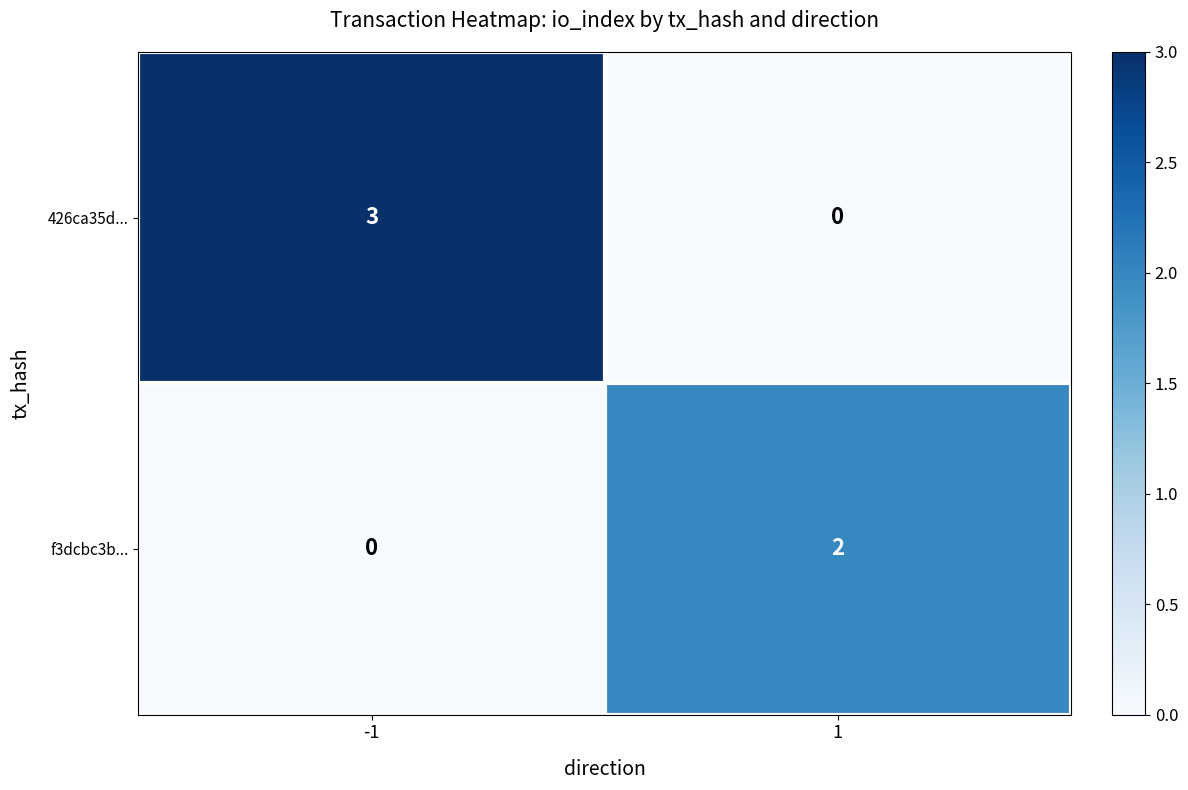

Is it true that f3dcbc3b... equals 1 at -1?

False